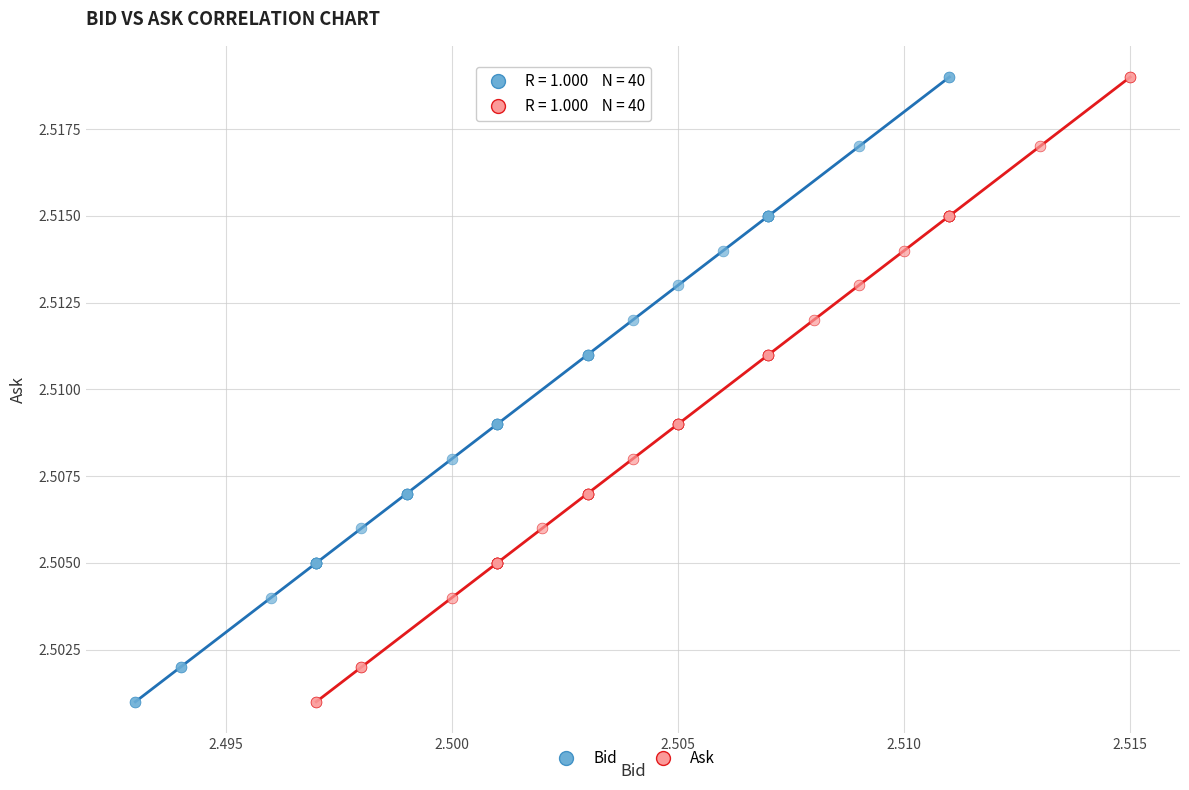

What are all the series names shown in the legend?

Bid, Ask